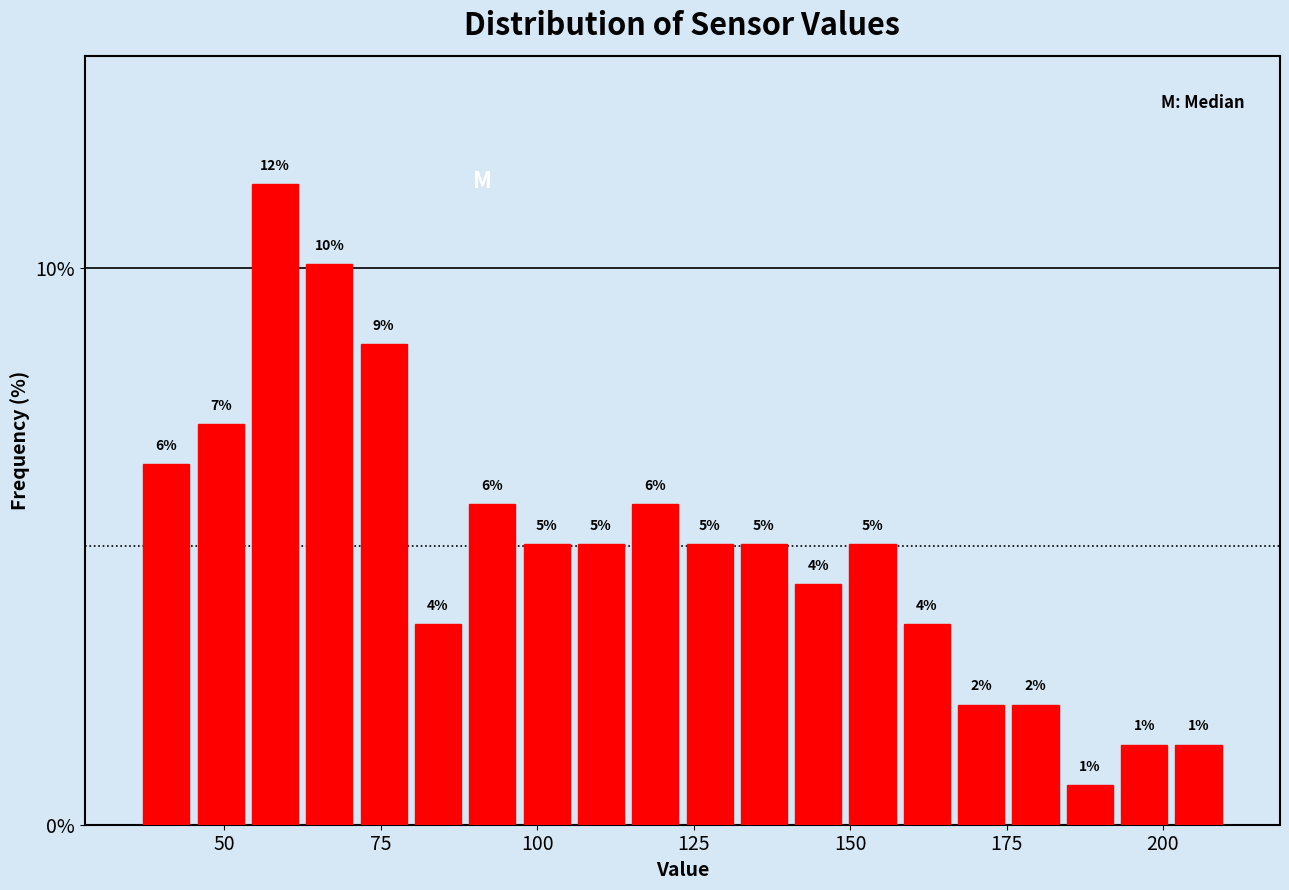

Read against the x-axis, roughly where is the centre of the tallest bar?

60